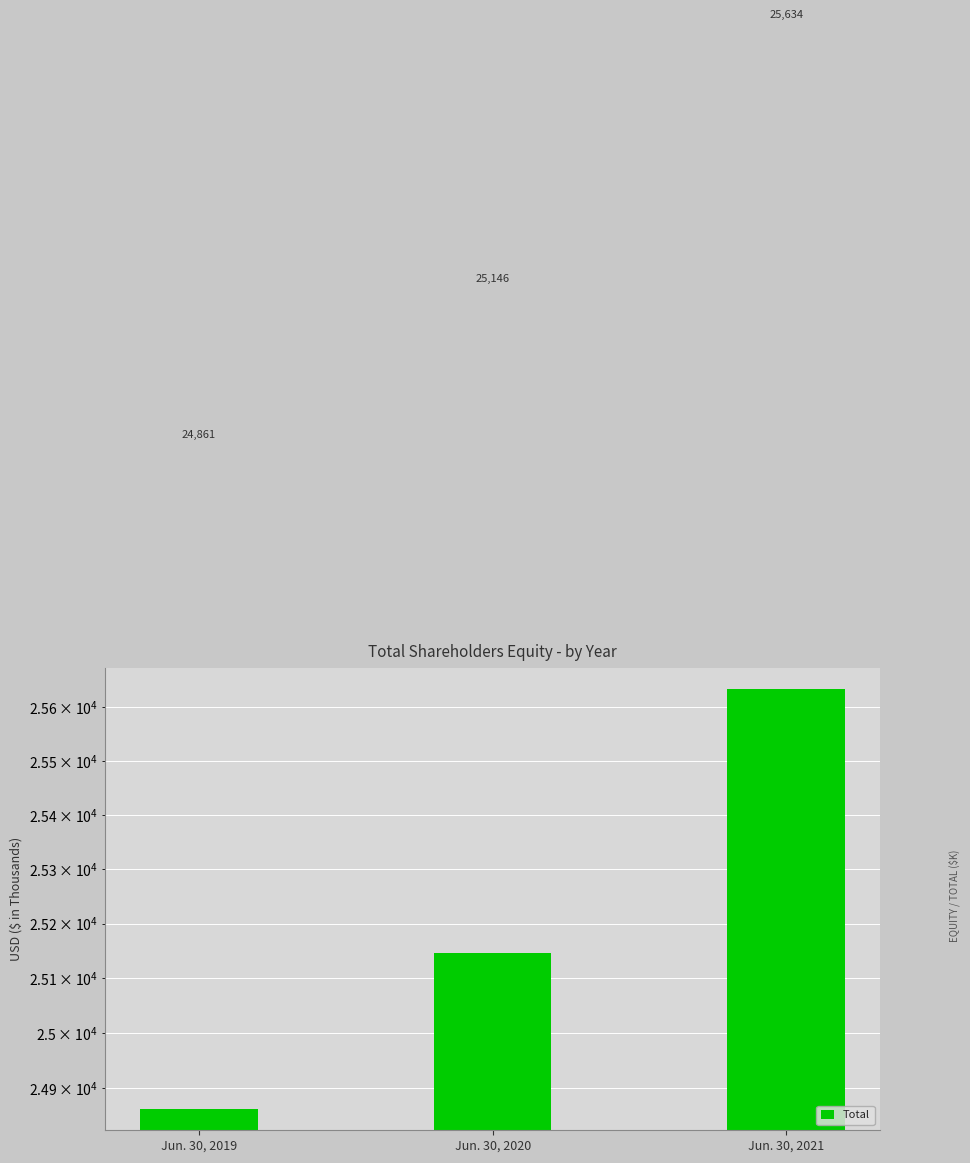

True or false: the data shows 25146 at Jun. 30, 2020.

True